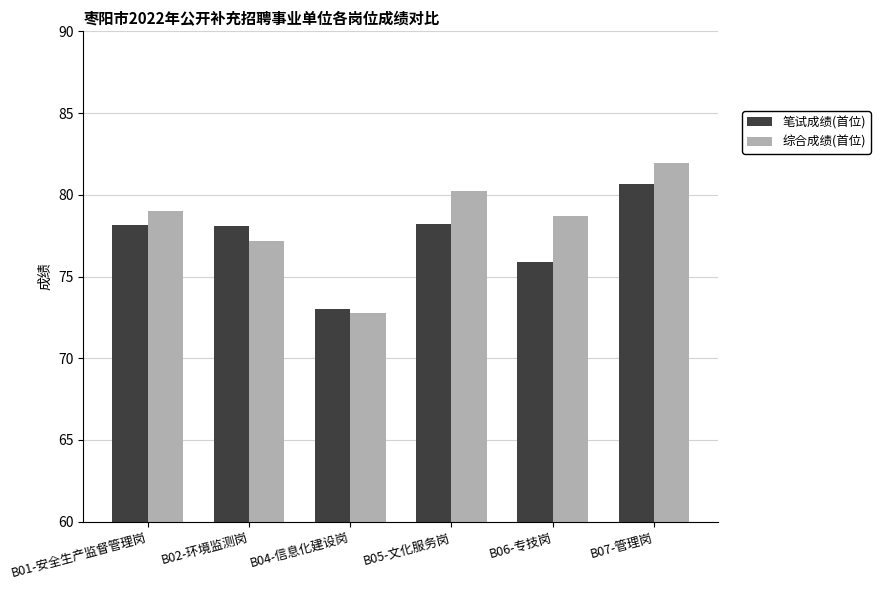

At which category is the sum across all series the highest?

B07-管理岗